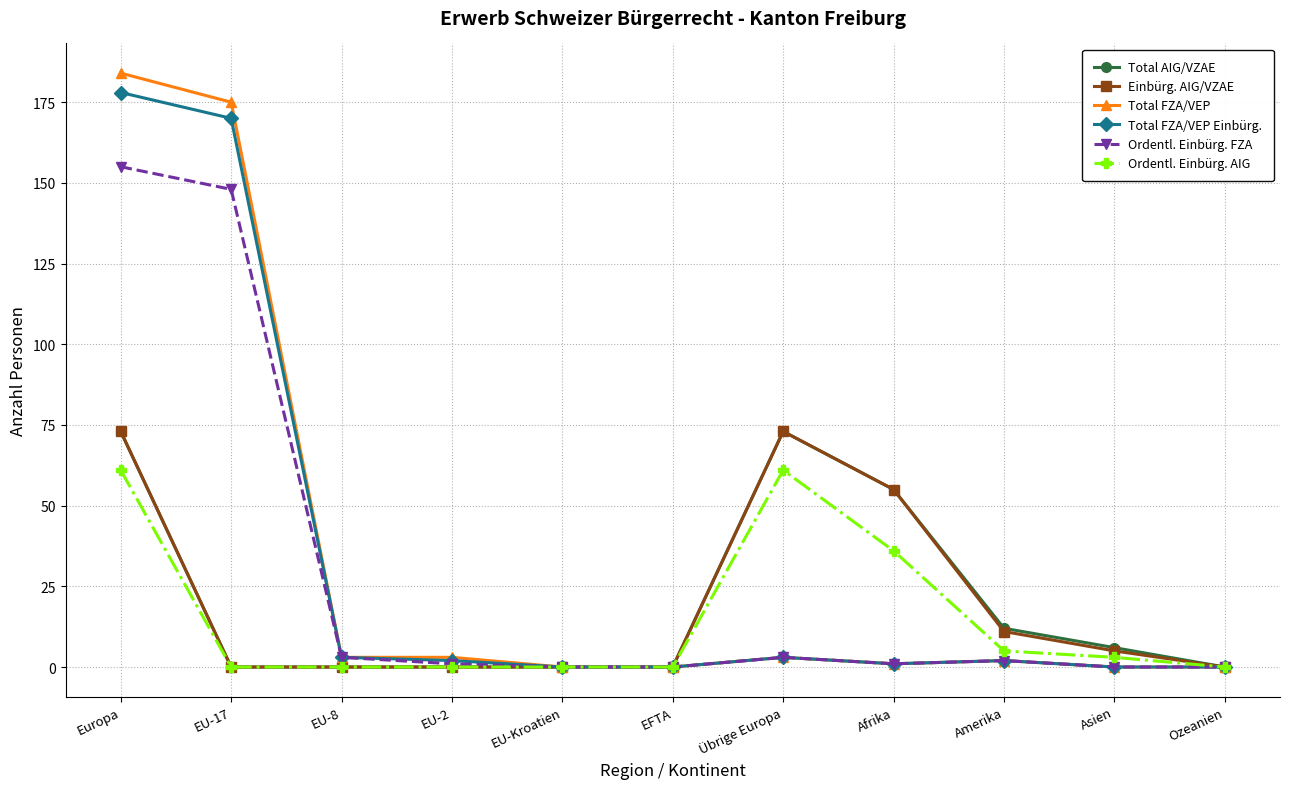

What is the label of the 5th point from the right?

Übrige Europa